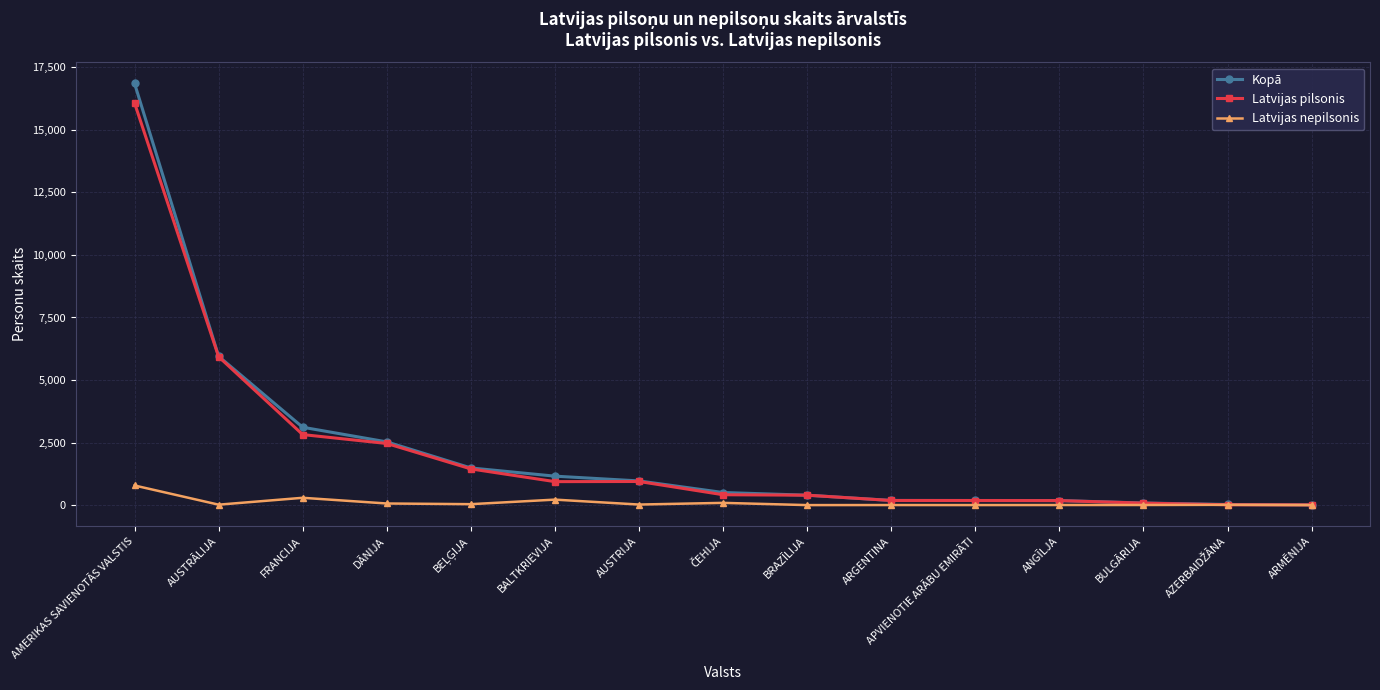

What is the difference between the highest and lowest values at BRAZĪLIJA?

396